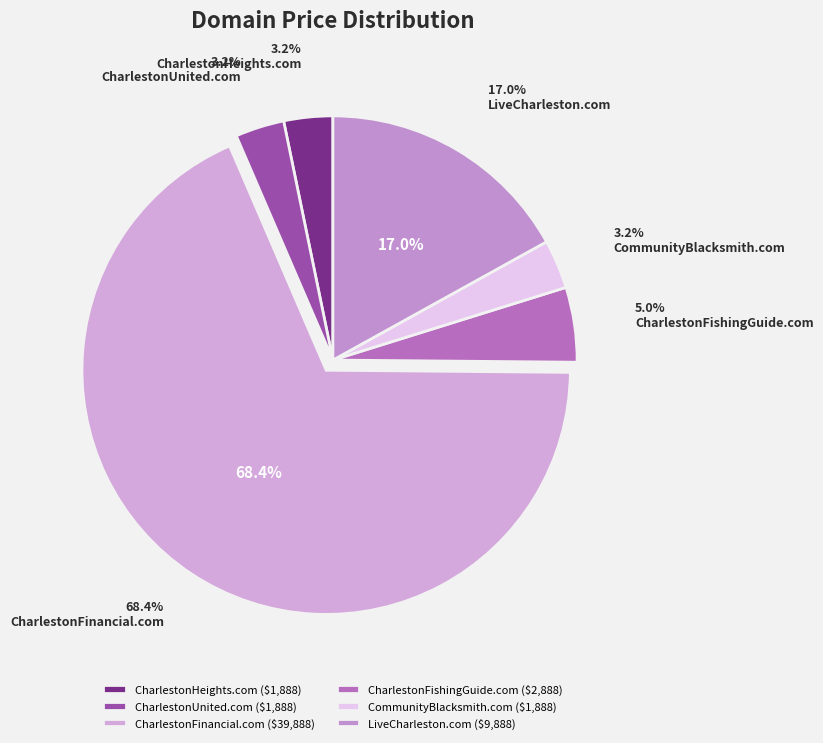

Which category has the smallest portion of the pie?

CharlestonHeights.com